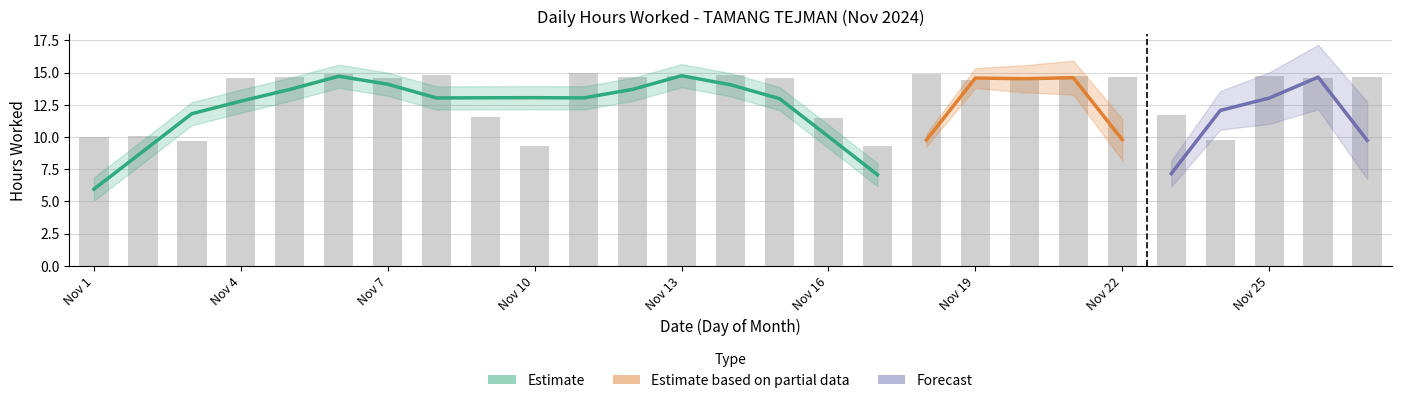

What is the value of the 7th bar from the left?

14.6